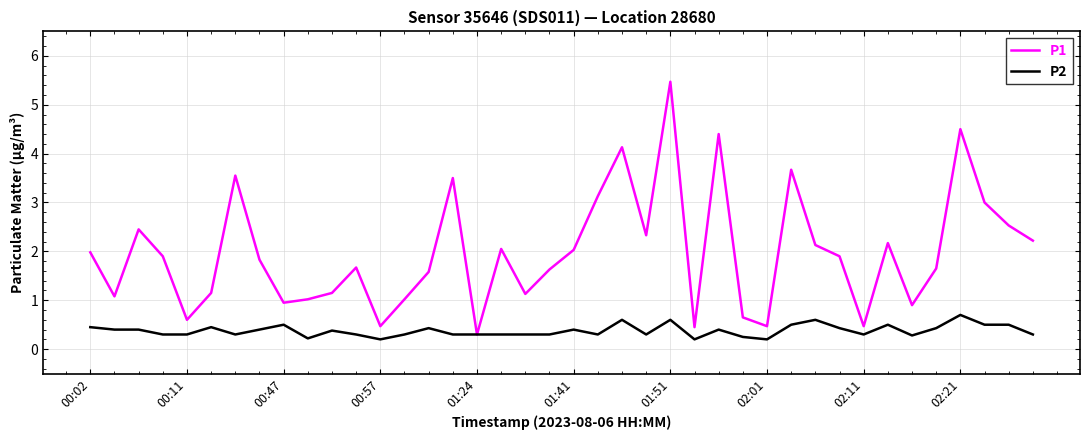

Which series has the largest total across all categories?

P1